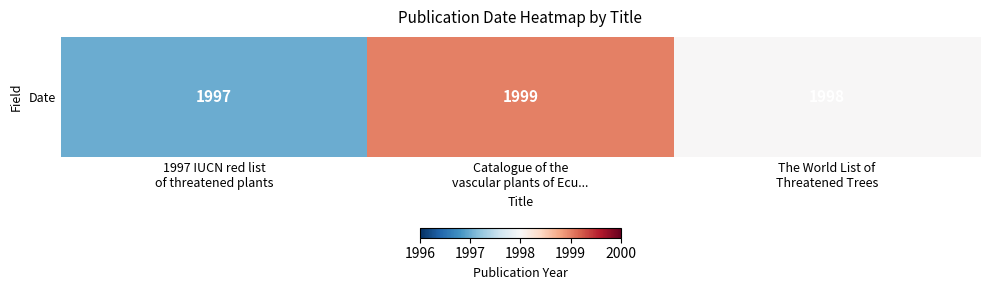

At which category does the chart reach its peak across all series?

Catalogue of the
vascular plants of Ecu...